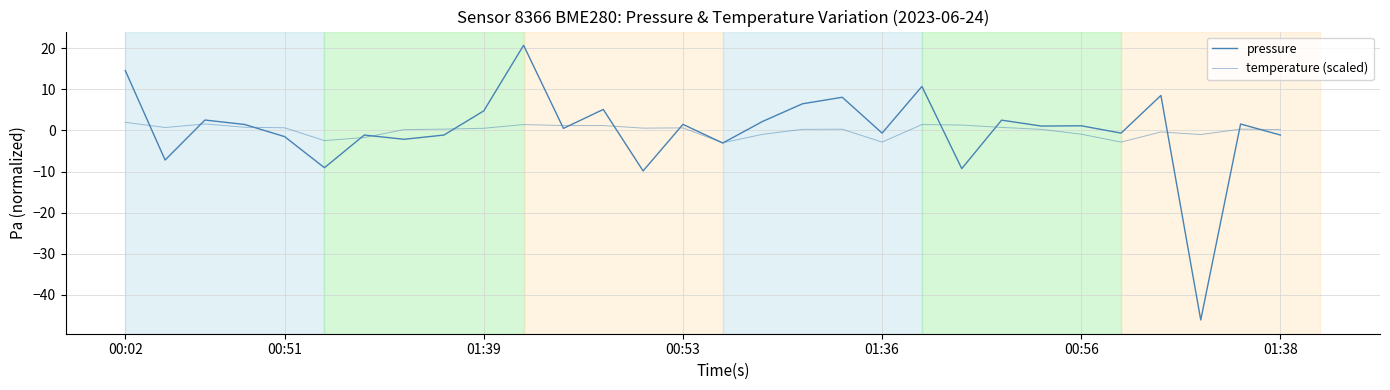

In temperature (scaled), how many points are higher than both neighbors (excluding endpoints)?

7